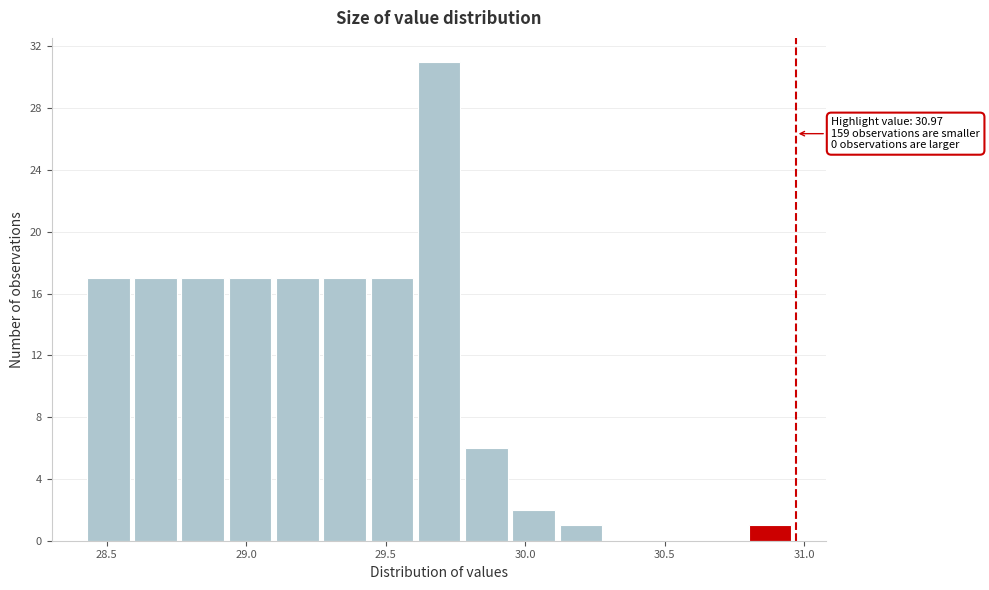

Around what value on the x-axis is the tallest bar? Give the approximate position of its centre, as read against the axis.

29.70